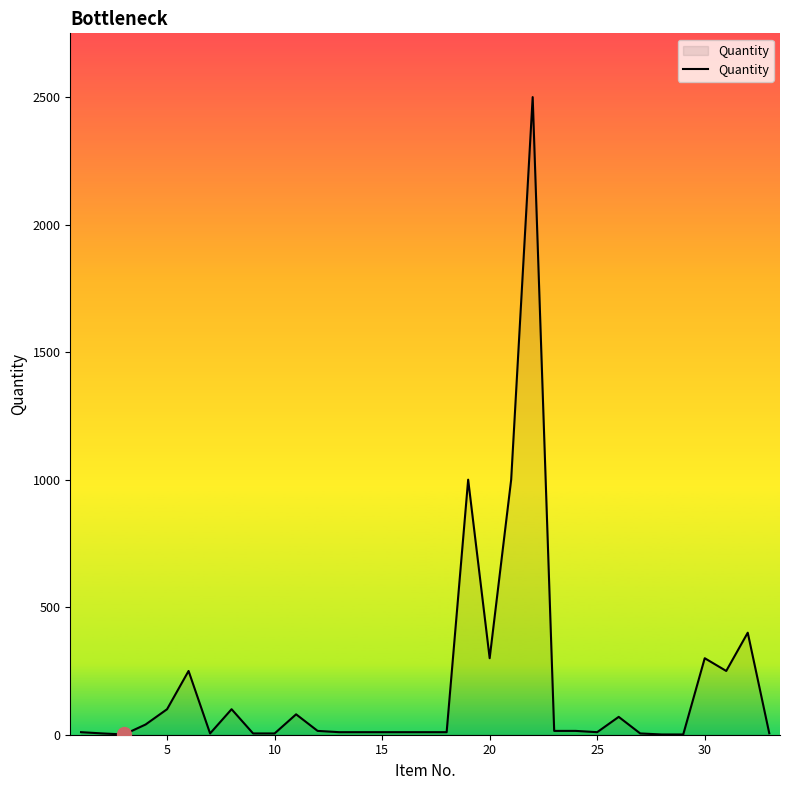

What is the greatest value displayed?

2500